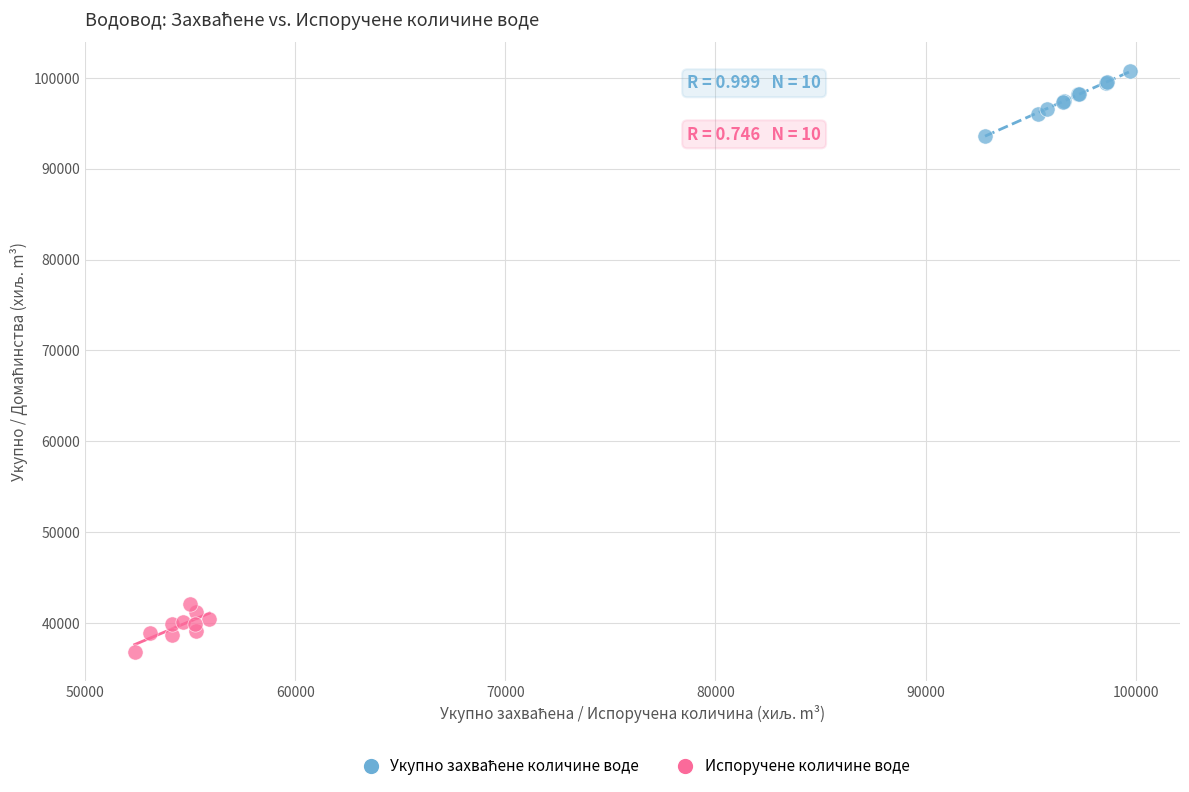

Which series reaches the minimum Y coordinate?

Испоручене количине воде